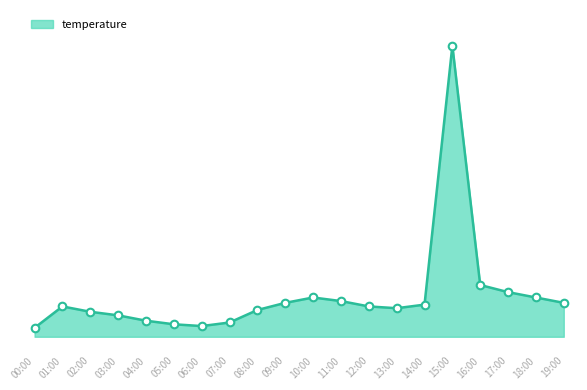

Approximately how many times larger is the value at 15:00 compared to 19:00?

2.0